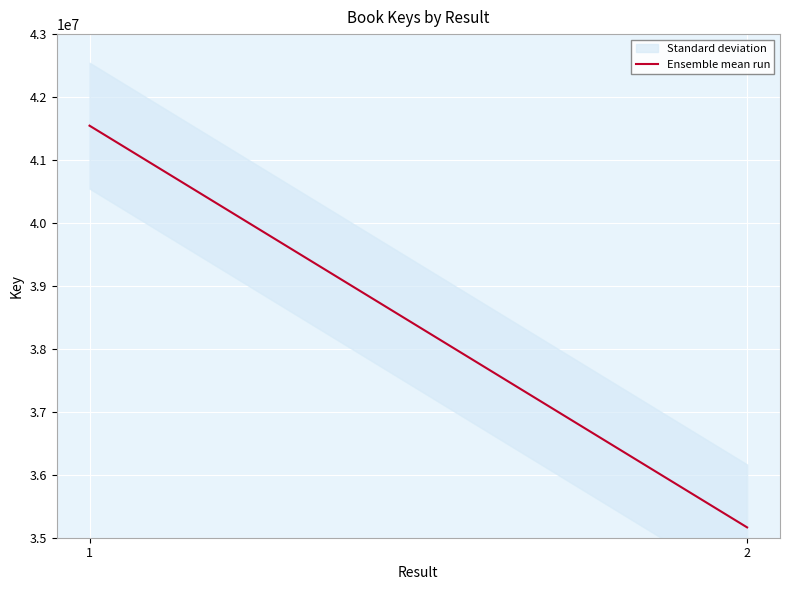

What is the change in value from 1 to 2?

-6381246